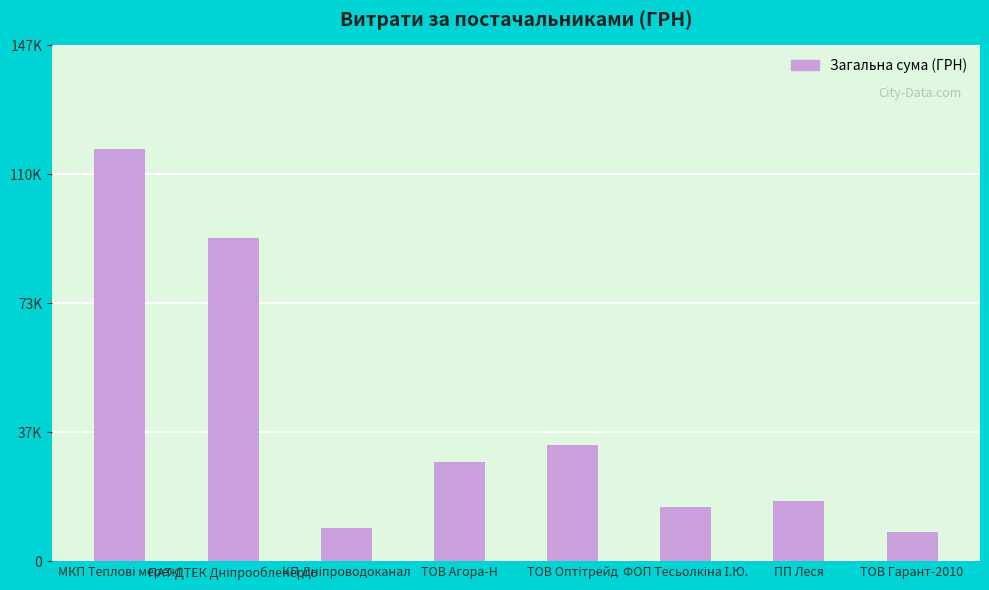

What is the change in value from МКП Теплові мережі to ФОП Тесьолкіна І.Ю.?

-102207.8